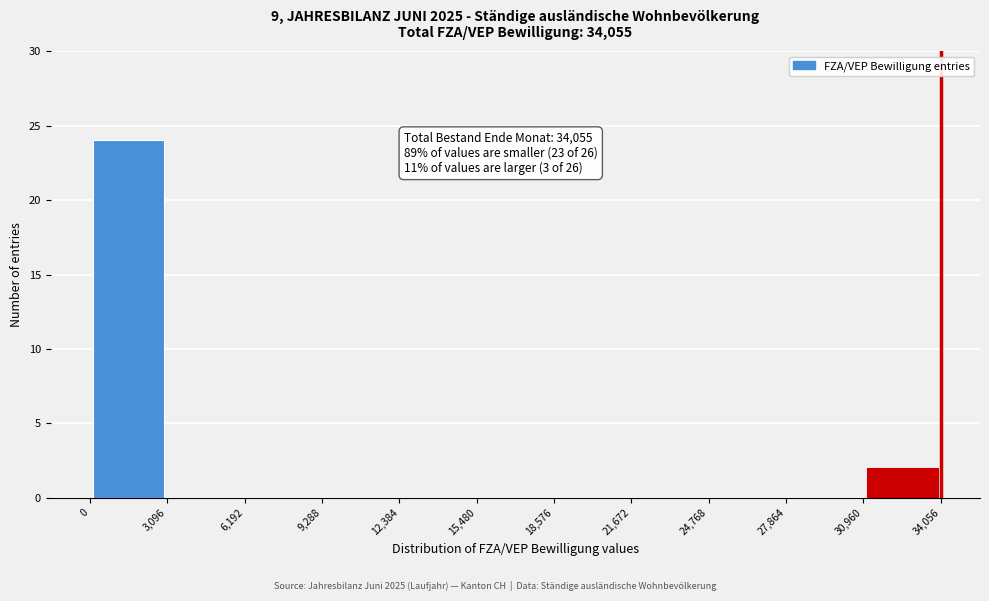

Over which range of the x-axis is the bar tallest?

0 to 3,096